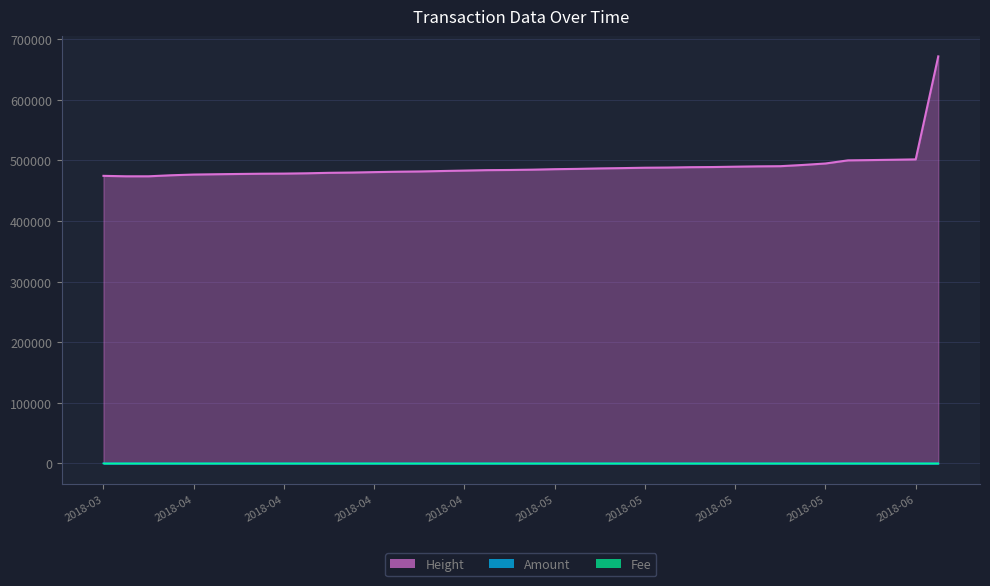

Which category has the lowest value in the Fee series?

2019-10-04